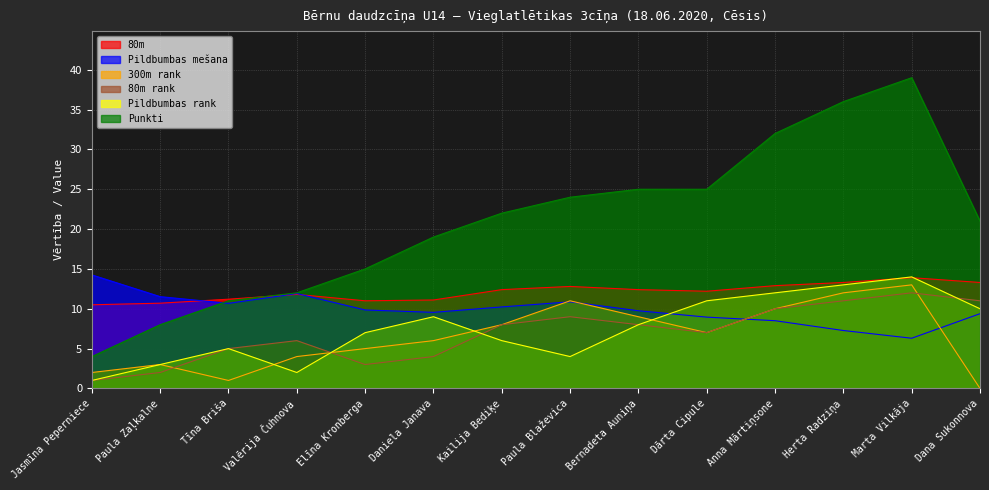

List the labels in order of Pildbumbas_rank value, smallest first.

Jasmīna Peperniece, Valērija Čuhnova, Paula Zaļkalne, Paula Blaževica, Tīna Briša, Kailija Bediķe, Elīna Kronberga, Bernadeta Auniņa, Daniela Janava, Dana Sukonnova, Dārta Cipule, Anna Mārtiņsone, Herta Radziņa, Marta Vilkāja